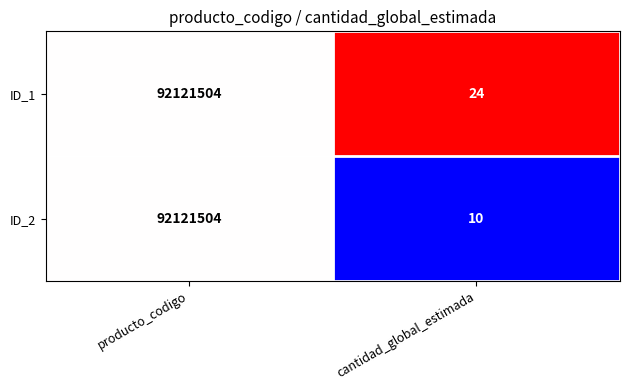

What is the minimum value shown in the chart?

10